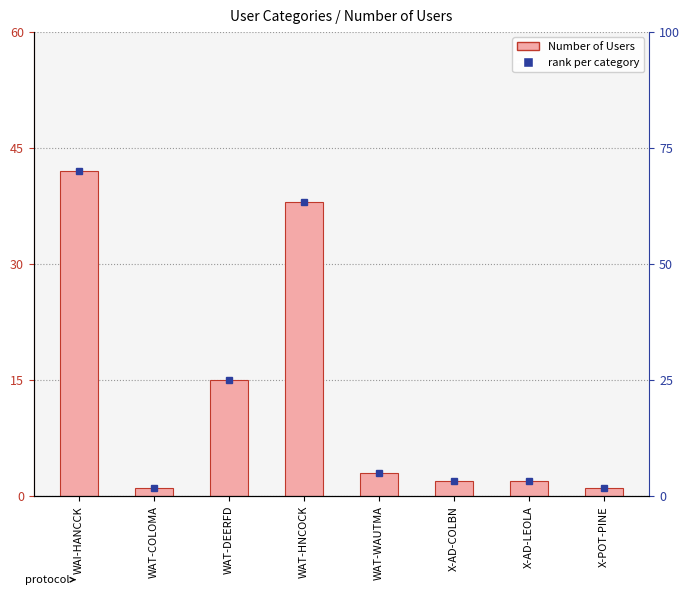

Is it true that the value at X-POT-PINE is 1?

True